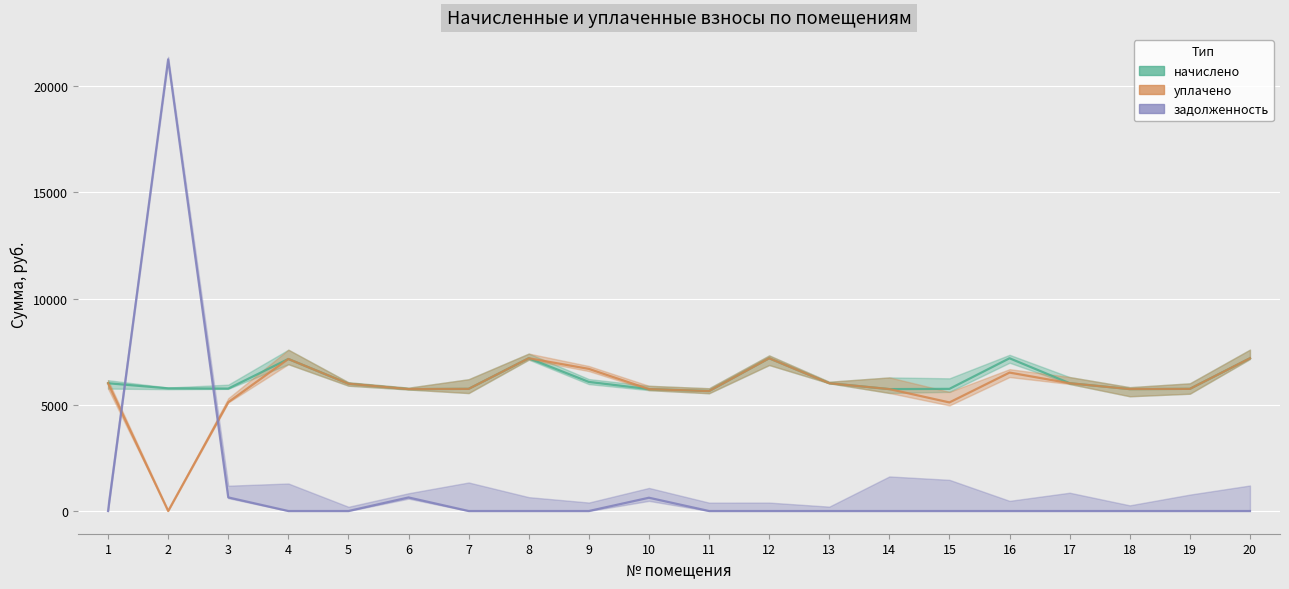

List the labels in order of уплачено value, smallest first.

2, 15, 3, 11, 6, 10, 14, 18, 7, 19, 5, 1, 13, 17, 16, 9, 4, 8, 12, 20